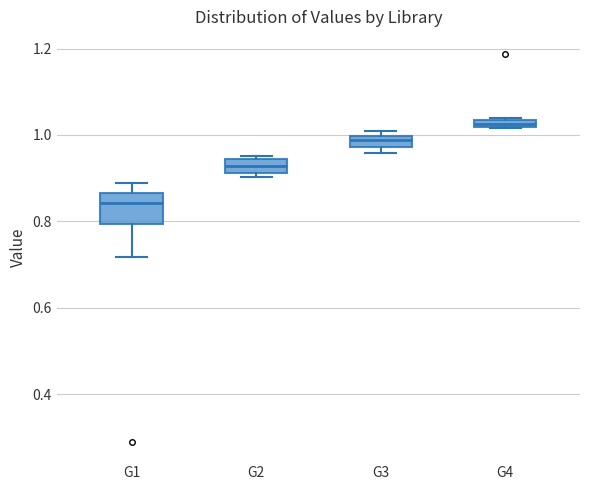

Where is the upper edge of the box for G3 on the y-axis? The values are not printed on the chart, so give them approximately, as read against the axis.

1.00